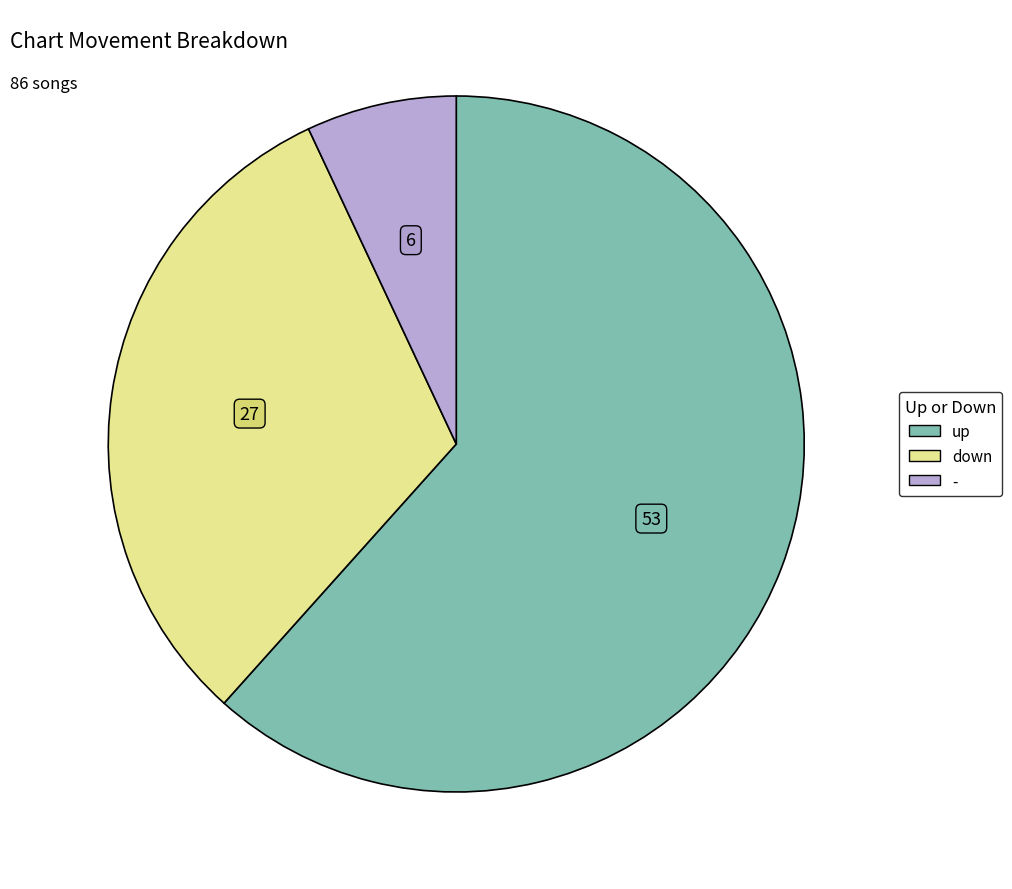

What is the ratio of the value at up to the value at down?

2.0